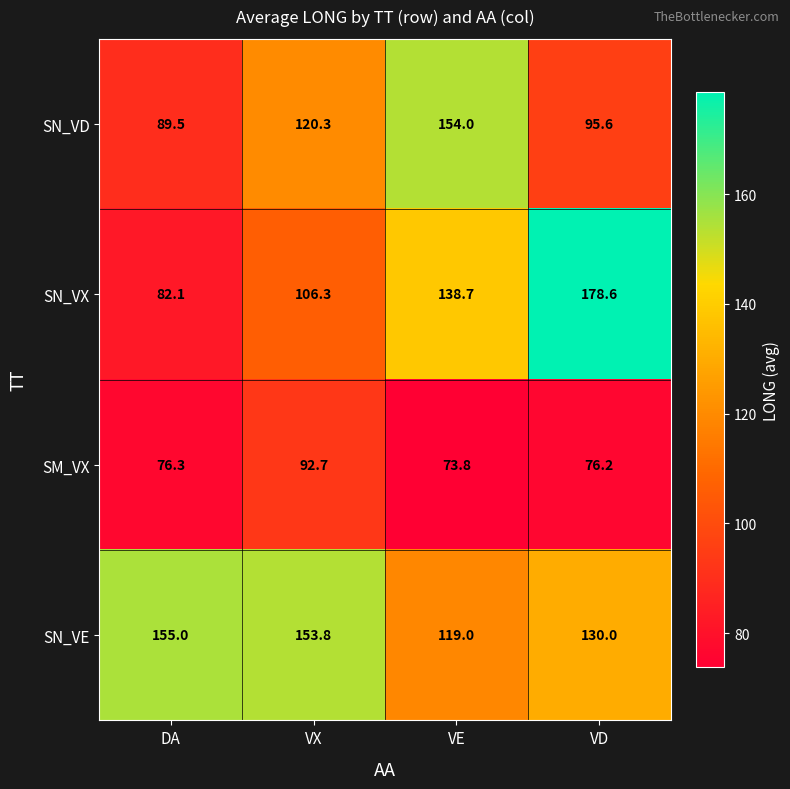

What is the sum of all SN_VD values?

459.4